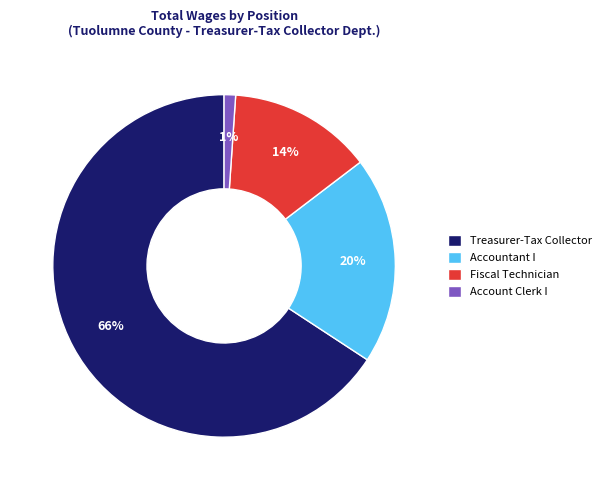

To the nearest percent, what is the average slice percentage?

25%